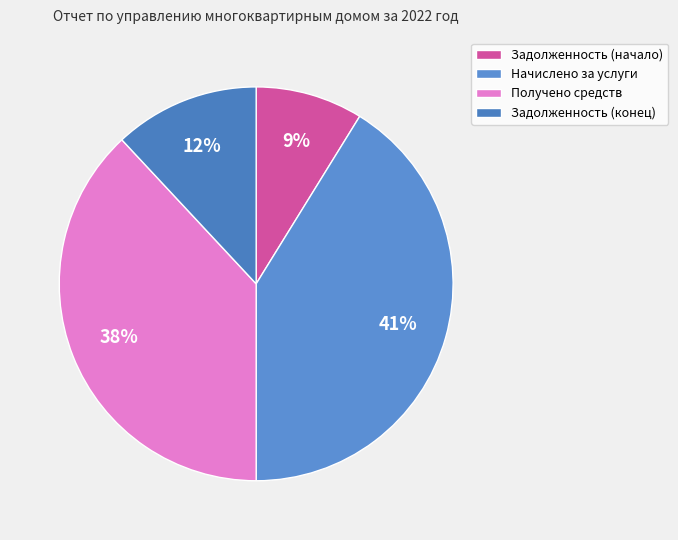

Rank the categories by value from lowest to highest.

Задолженность (начало), Задолженность (конец), Получено средств, Начислено за услуги